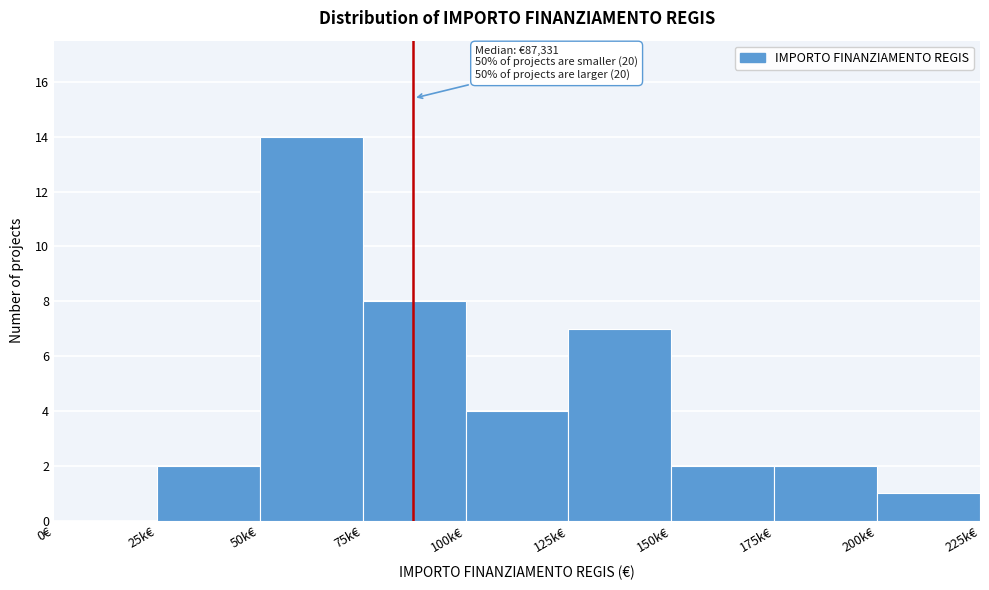

Reading right to left, list all the values displayed in this chart.

200k€=1	175k€=2	150k€=2	125k€=7	100k€=4	75k€=8	50k€=14	25k€=2	0€=0